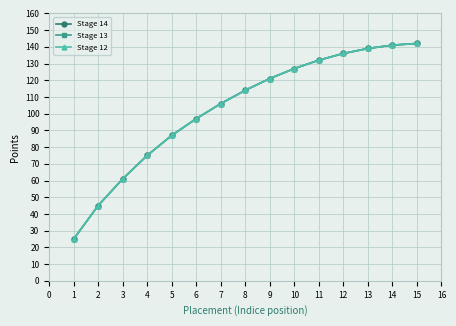

Is this an area chart (filled region under the line)?

No